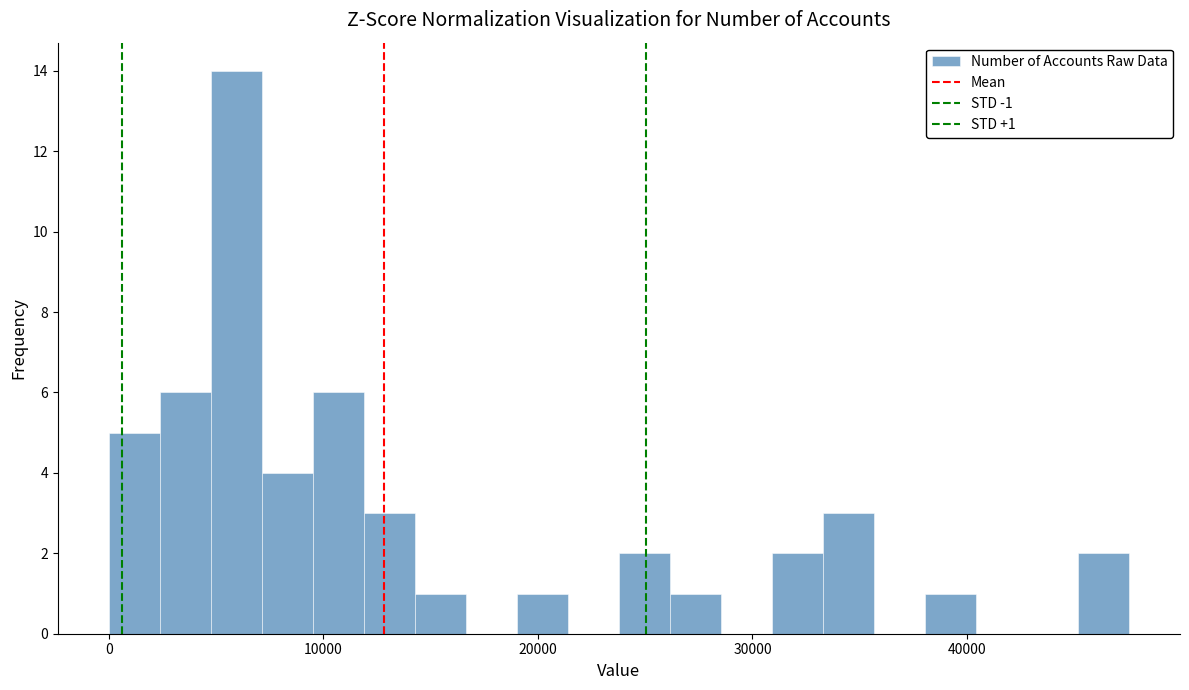

Around what value on the x-axis is the tallest bar? Give the approximate position of its centre, as read against the axis.

6000